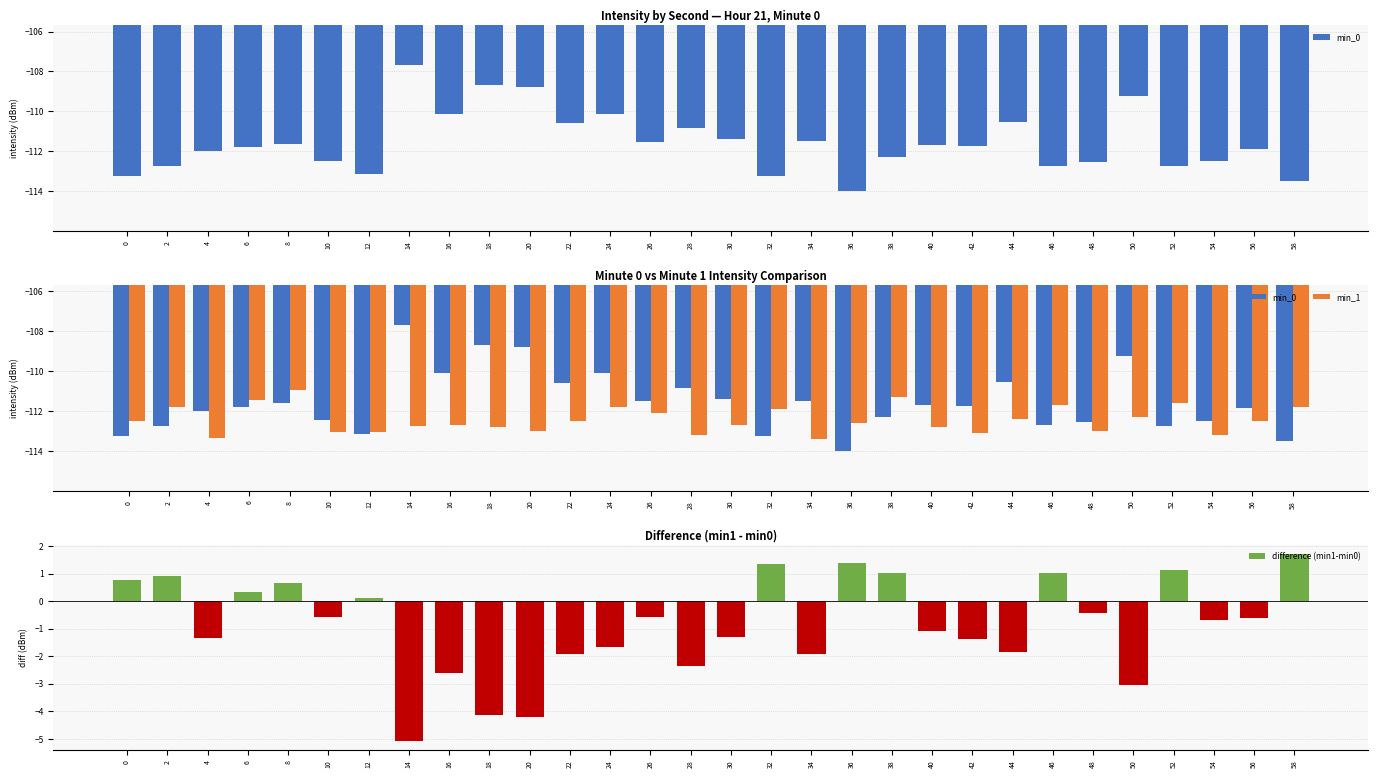

What is the difference between the highest and lowest values at 36?

115.4